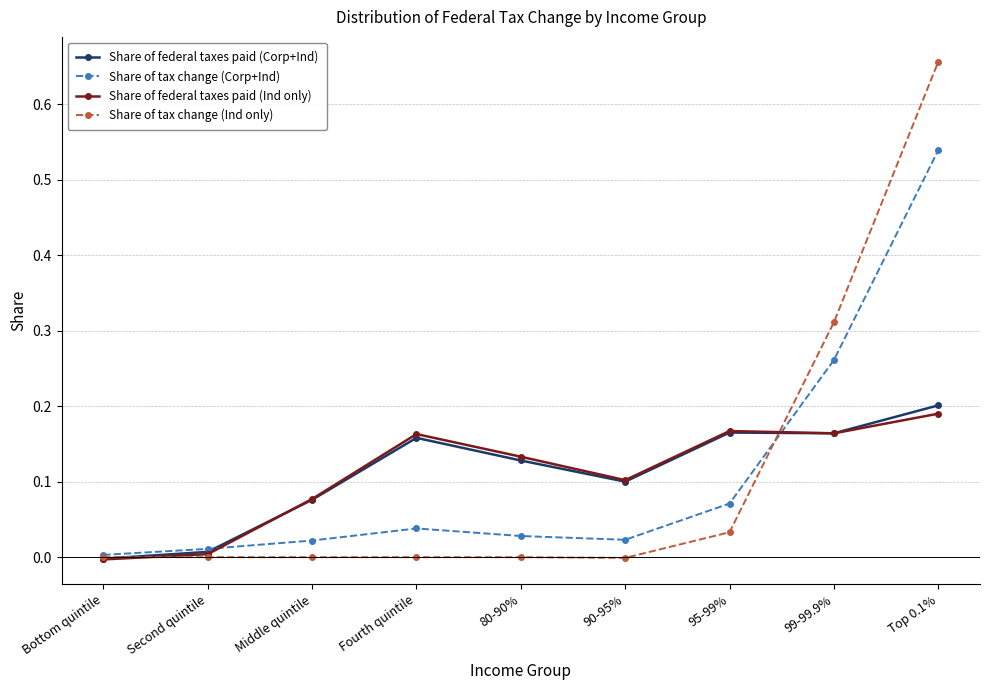

At how many categories does at least one series exceed 0?

9